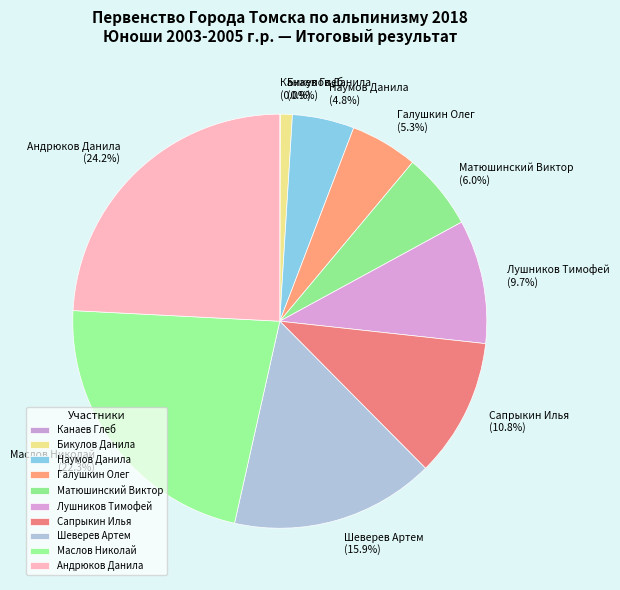

Which category has the biggest portion of the pie?

Андрюков Данила